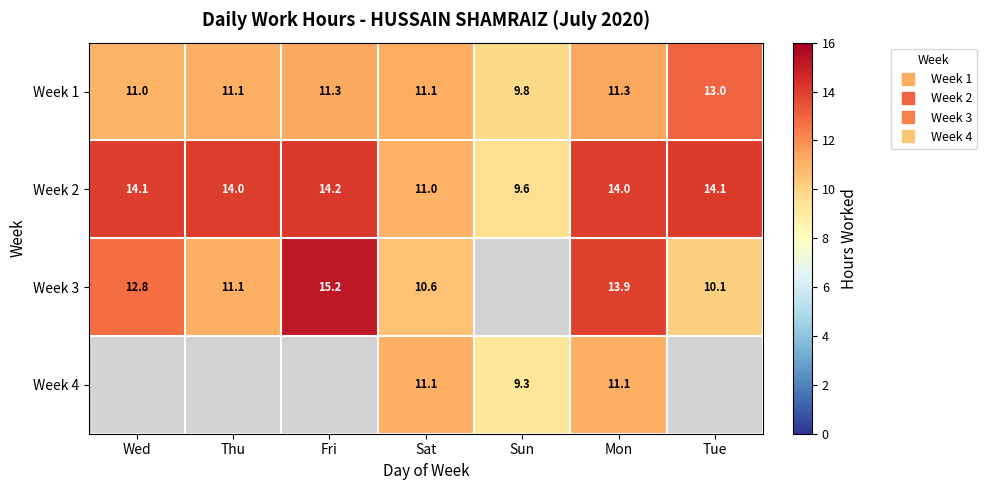

Is it true that Week 2 equals 7.6 at Sat?

False